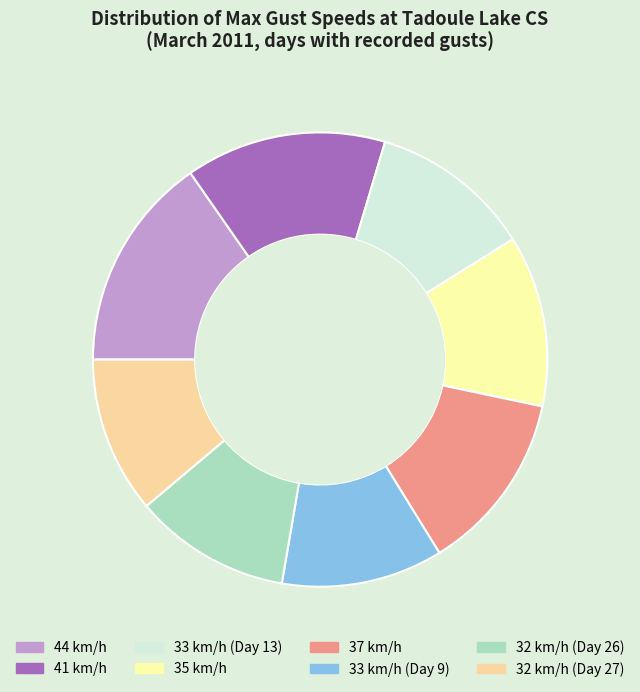

Does any single category account for the majority?

No